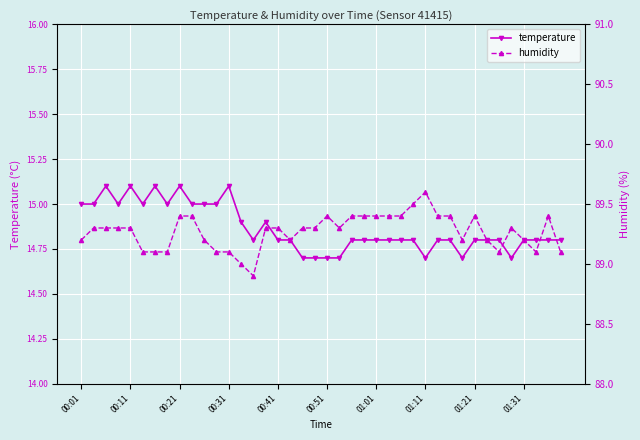

Which series has the largest total across all categories?

humidity